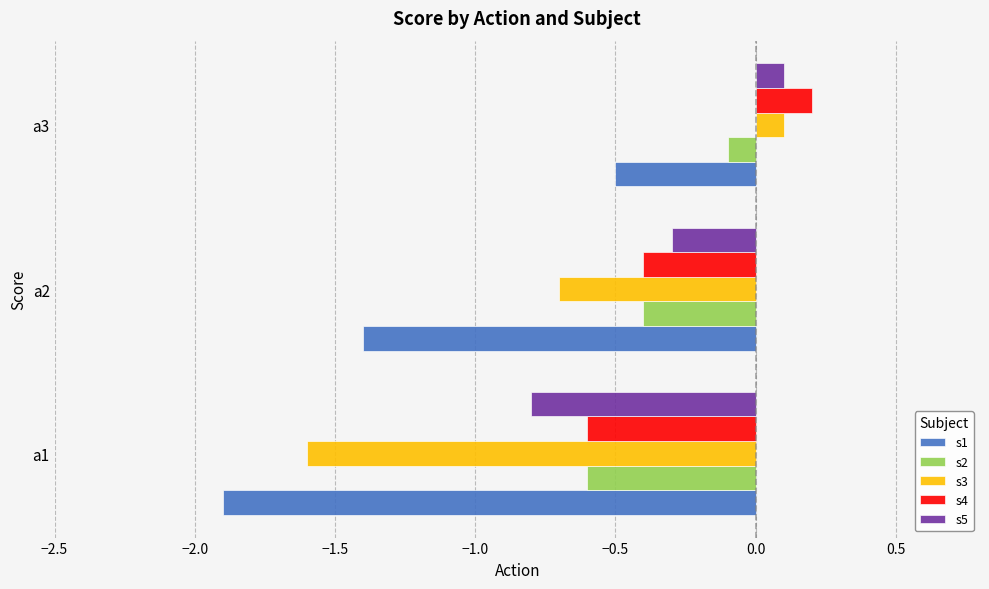

What are all the series names shown in the legend?

s1, s2, s3, s4, s5